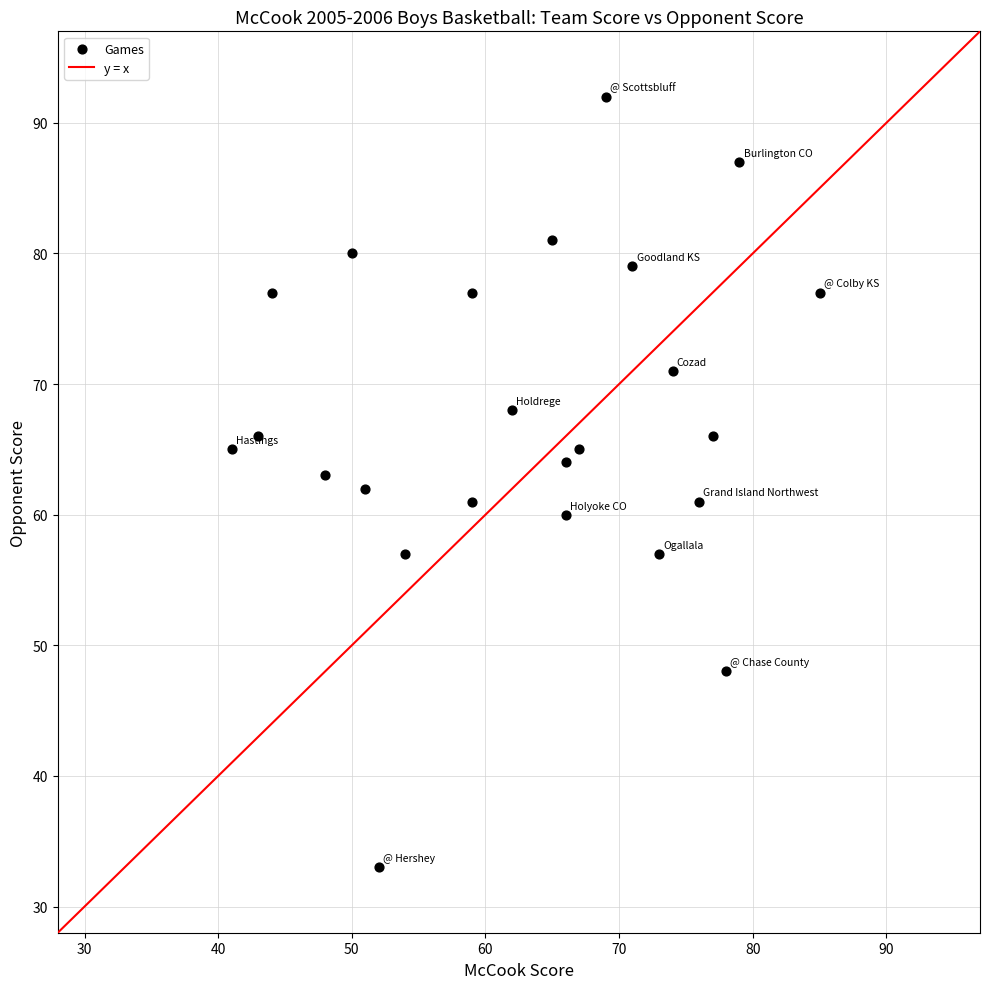

What is the range of Y values (max minus min)?

59